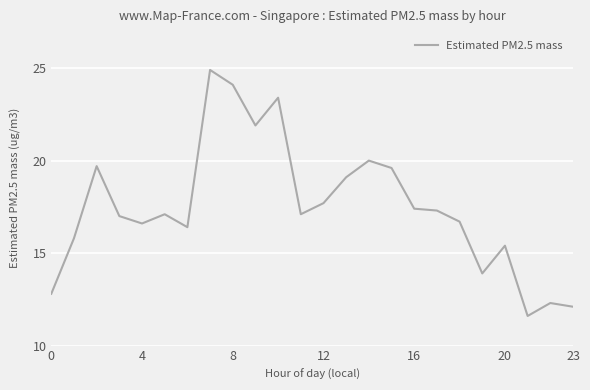

What is the maximum value shown in the chart?

24.9